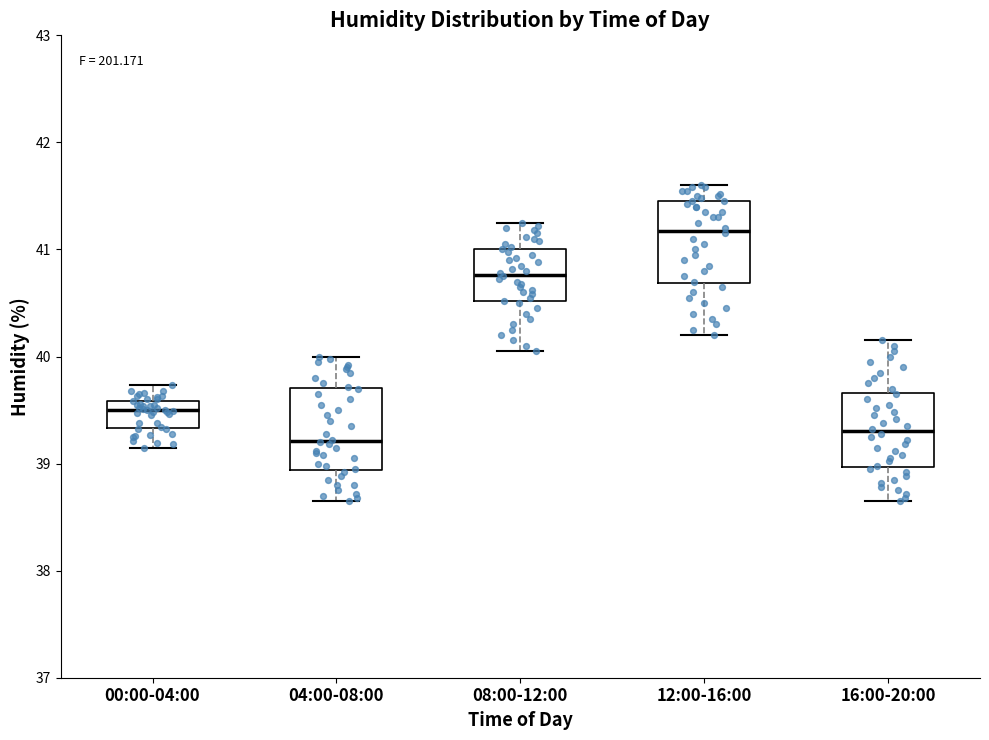

Reading left to right, transcribe this box plot: for each box, give where its median line is, the range the box spans, and where its two whiskers end, as read against the y-axis. The values are not printed on the chart, so give them approximately, as read against the axis.

00:00-04:00: median 39.5, box 39.3 to 39.6, whiskers 39.2 to 39.7
04:00-08:00: median 39.2, box 38.9 to 39.7, whiskers 38.7 to 40.0
08:00-12:00: median 40.8, box 40.5 to 41.0, whiskers 40.1 to 41.3
12:00-16:00: median 41.2, box 40.7 to 41.5, whiskers 40.2 to 41.6
16:00-20:00: median 39.3, box 39.0 to 39.7, whiskers 38.7 to 40.2